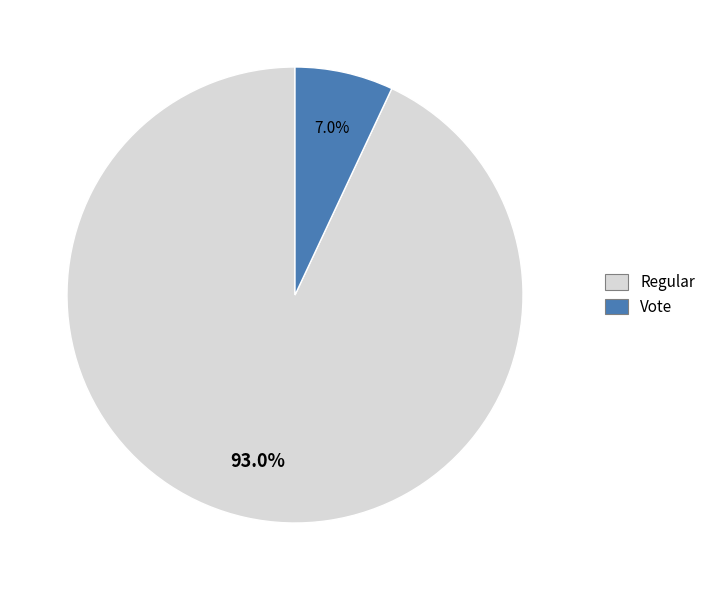

Which category has the biggest portion of the pie?

Regular